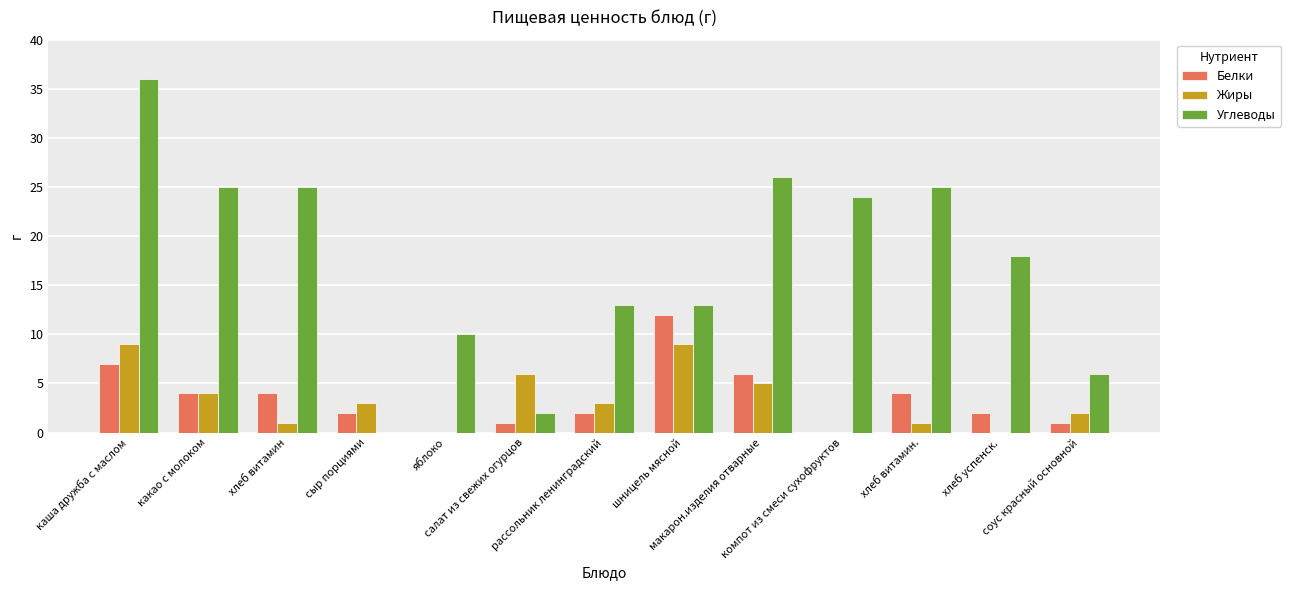

The Углеводы series shows 0 at сыр порциями. True or false?

True